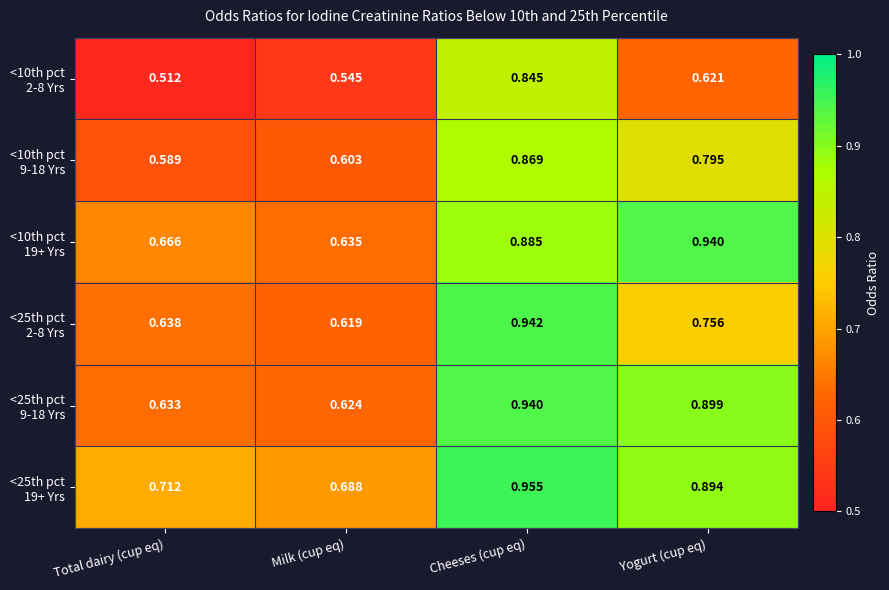

At which category is the sum across all series the highest?

Cheeses (cup eq)